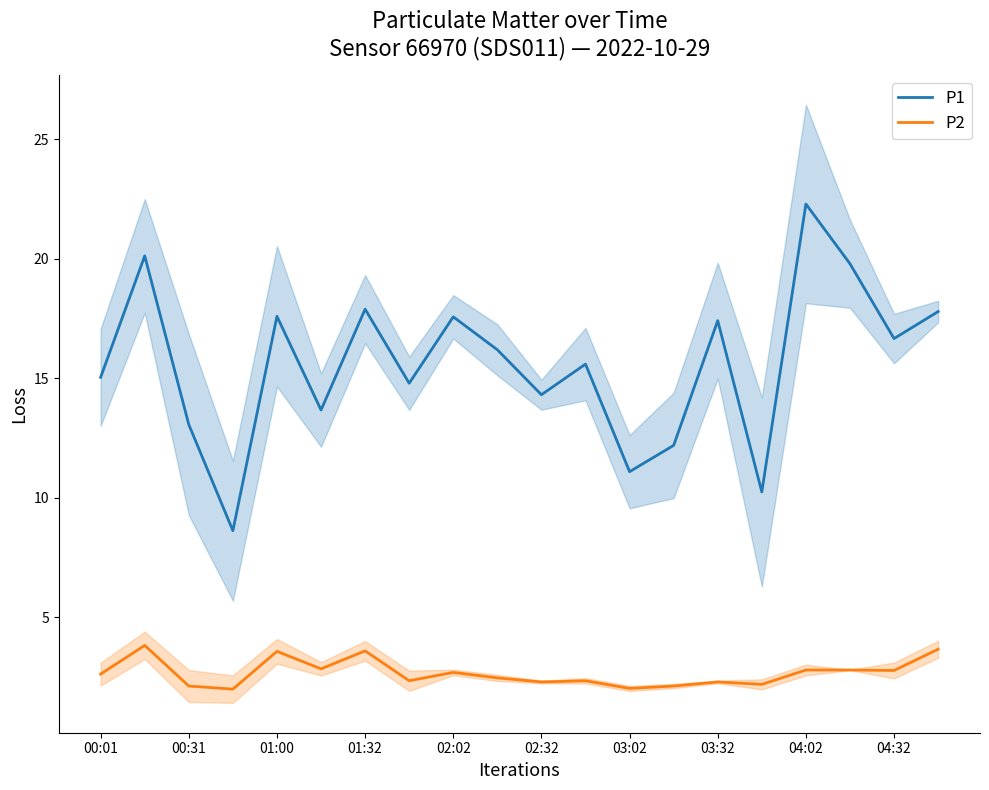

What is the highest value of the P1 series?

22.3